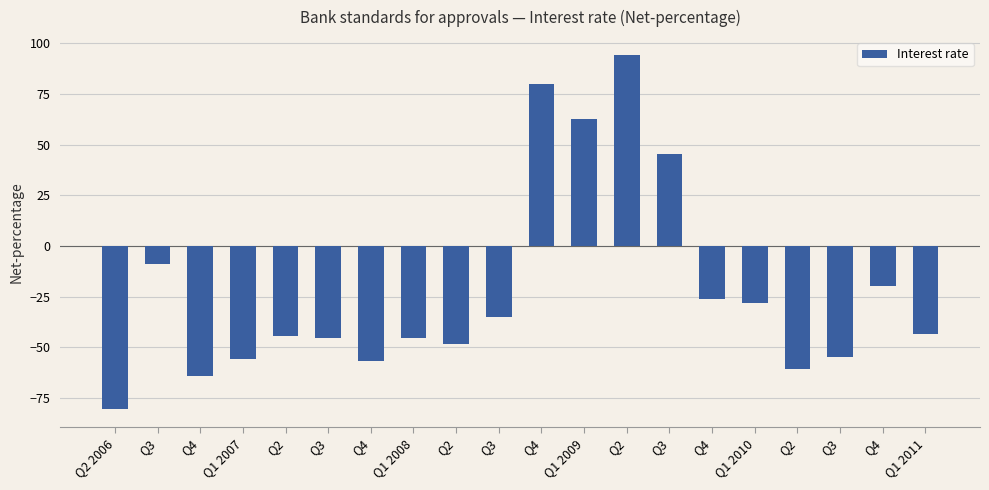

At which label is the value closest to 6?

Q3